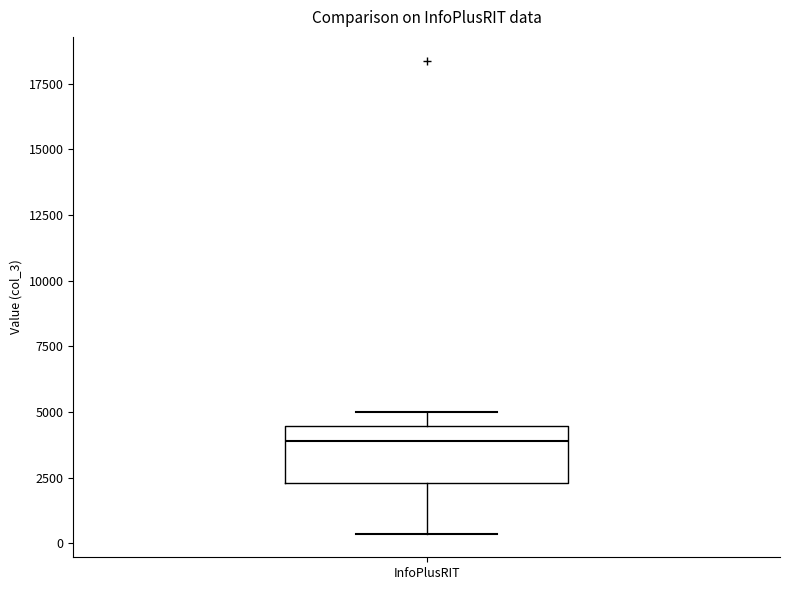

Transcribe this box plot: give where the median line is, the range the box spans, and where the two whiskers end, as read against the y-axis. The values are not printed on the chart, so give them approximately, as read against the axis.

median 4000, box 2500 to 4500, whiskers 500 to 5000